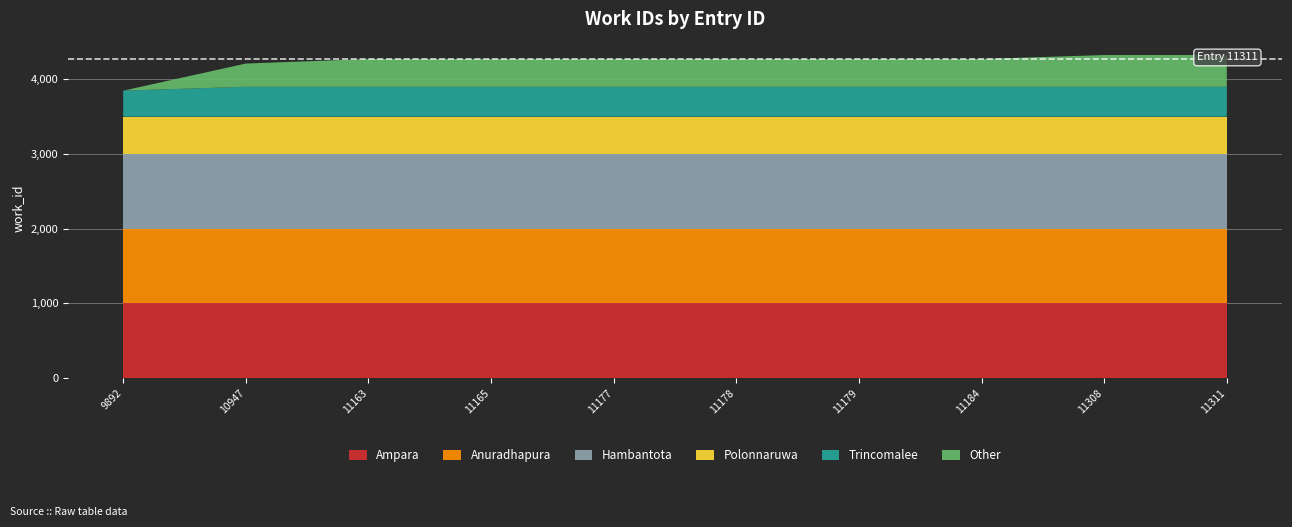

Reading left to right, transcribe all the data shown in this chart.

work_id: 3848	4211	4272	4272	4272	4272	4272	4272	4325	4325
id: 9892	10947	11163	11165	11177	11178	11179	11184	11308	11311